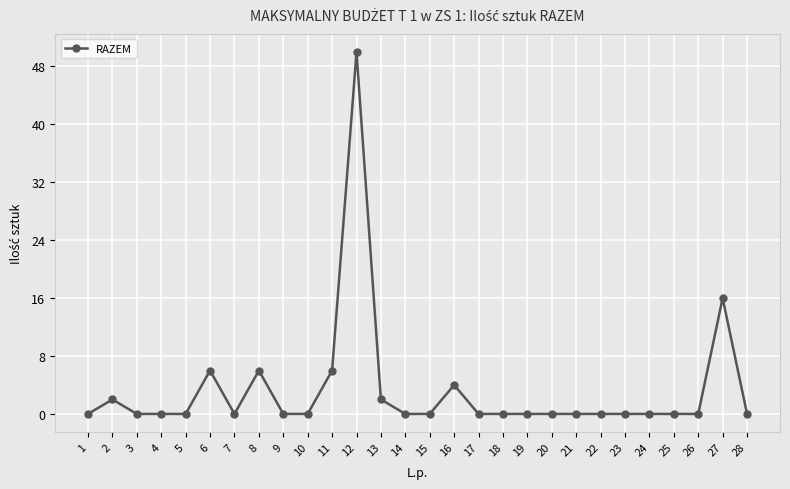

At which category does the data reach its first local peak?

2